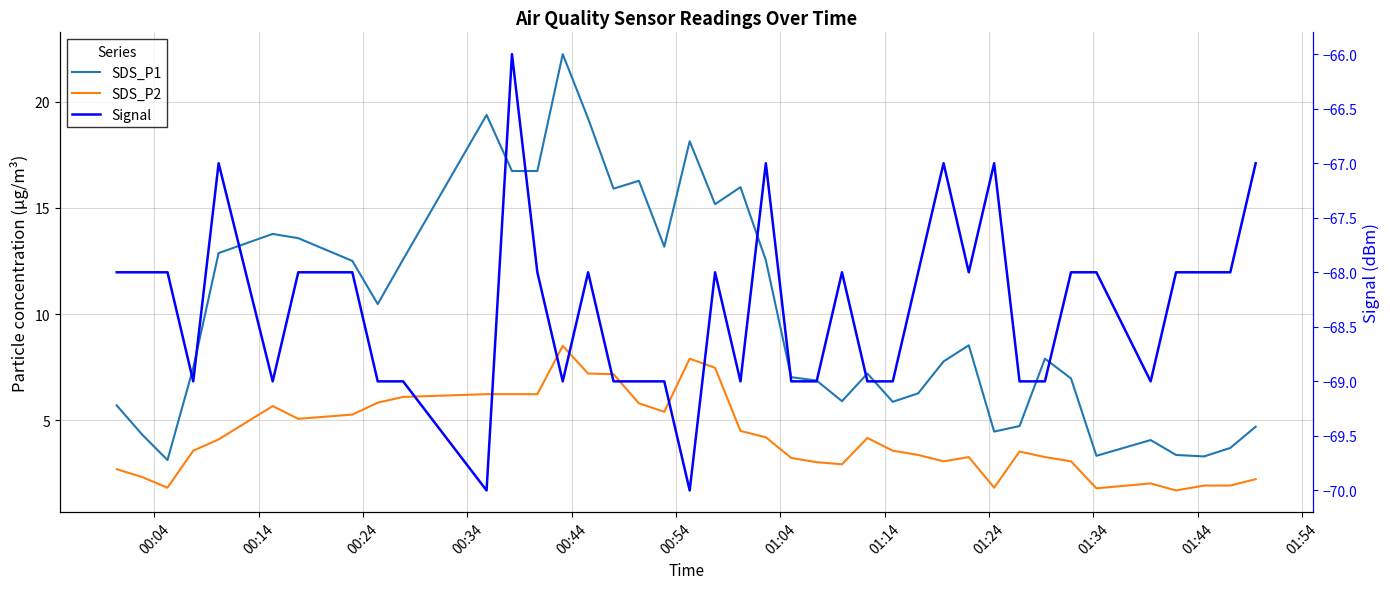

What is the average value of the Signal series?

-68.3